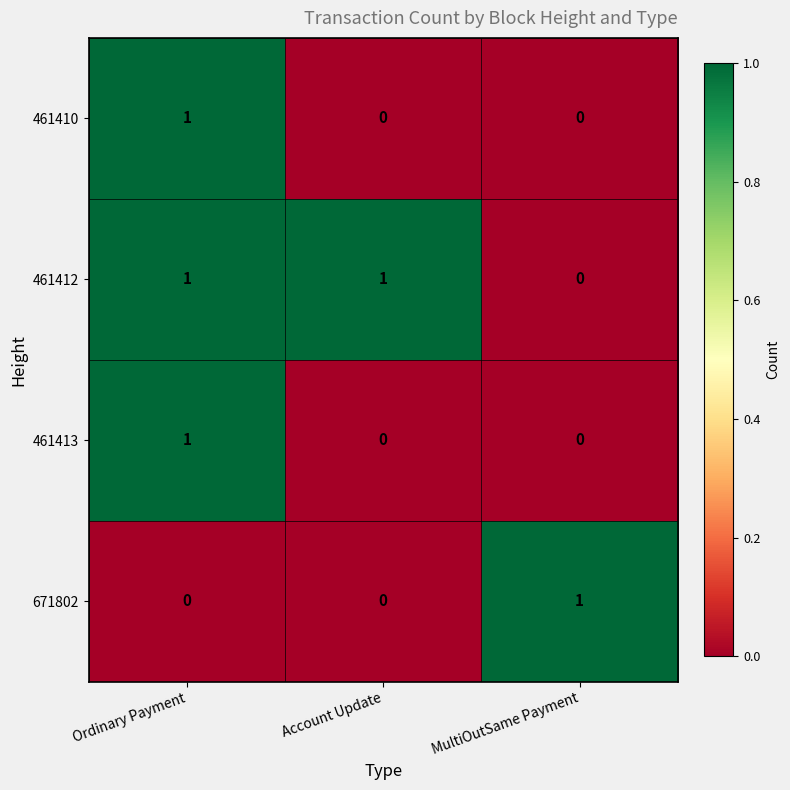

What is the spread (max minus min) of values at Account Update?

1